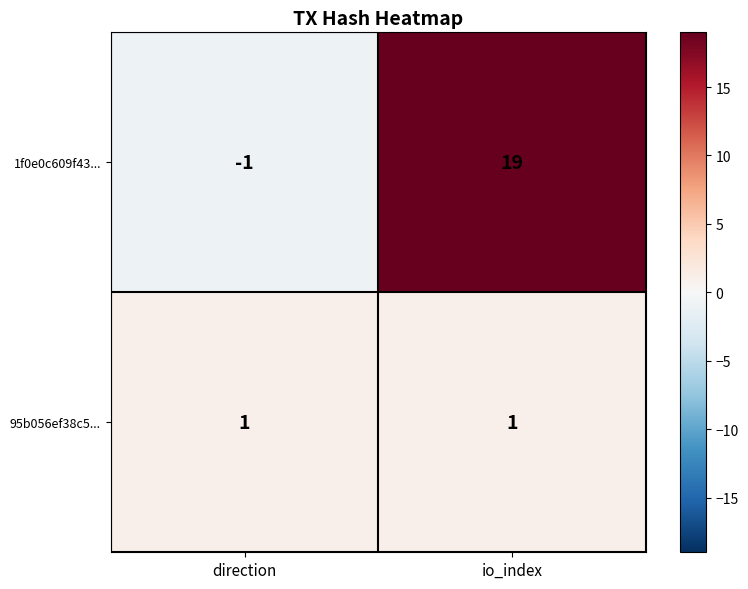

True or false: 1f0e0c609f43... has a value of 8 at io_index.

False